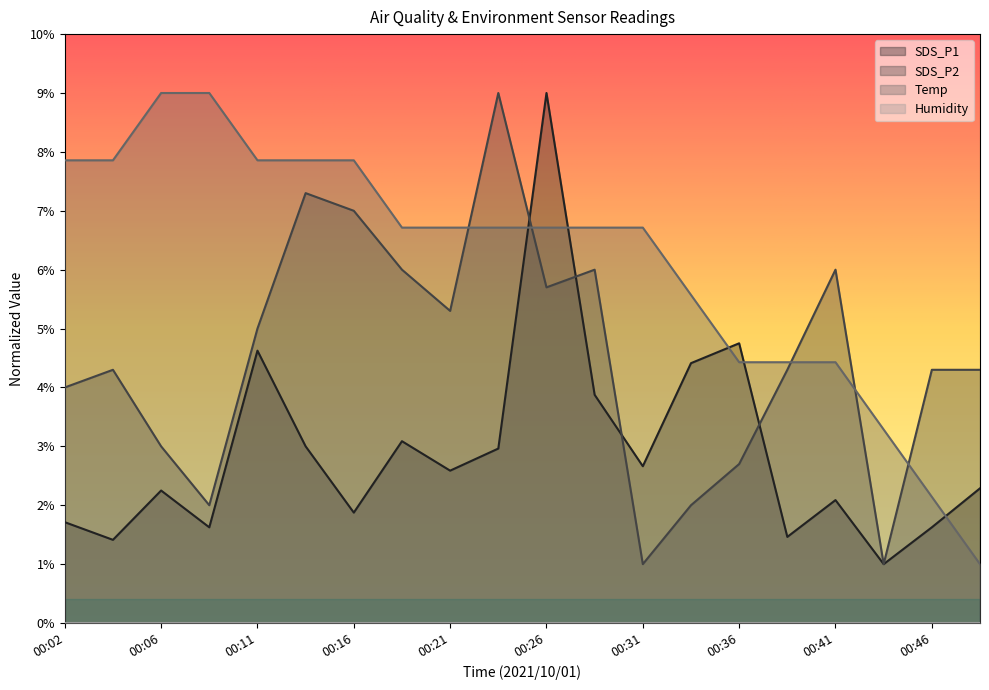

How many series are shown in this chart?

4